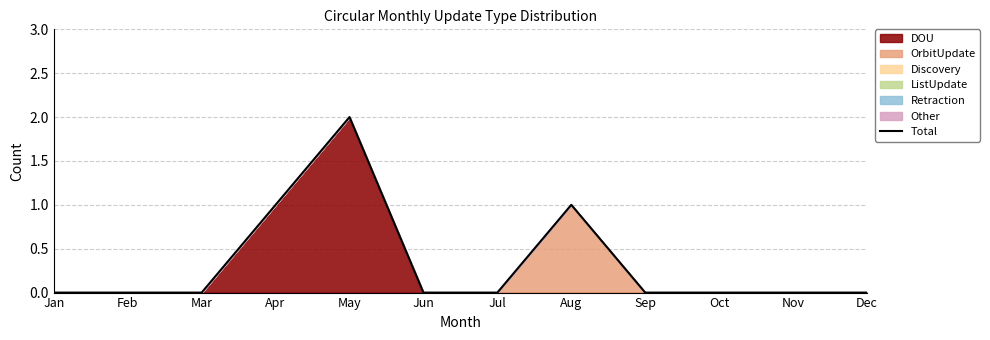

Does the chart have visible grid lines?

Yes